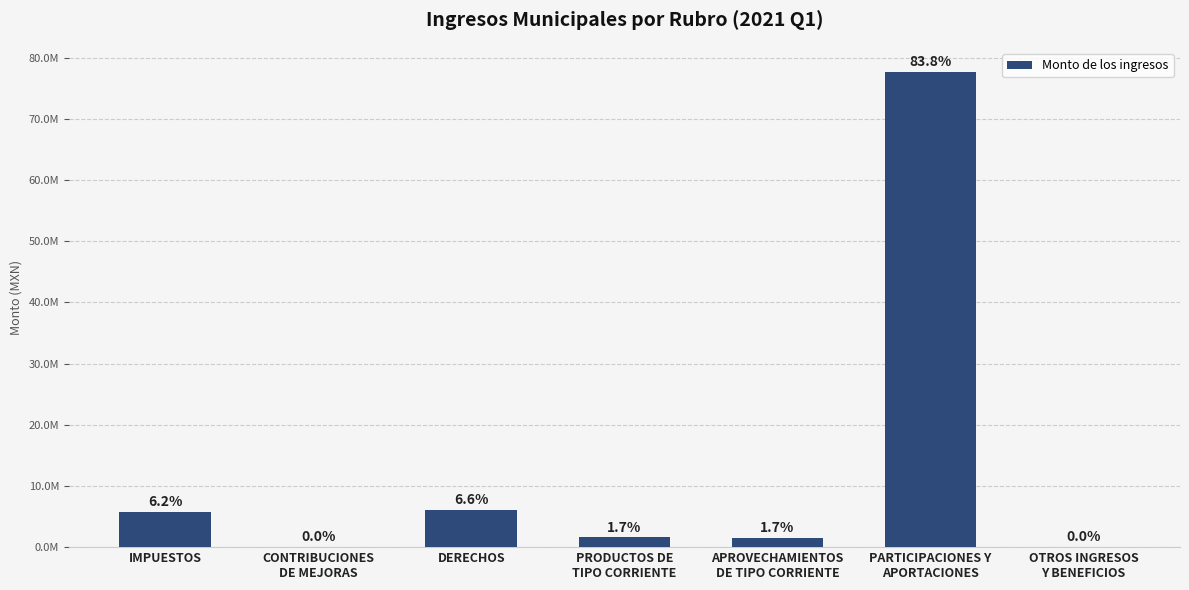

List the labels in order of value, largest first.

PARTICIPACIONES Y
APORTACIONES, DERECHOS, IMPUESTOS, PRODUCTOS DE
TIPO CORRIENTE, APROVECHAMIENTOS
DE TIPO CORRIENTE, CONTRIBUCIONES
DE MEJORAS, OTROS INGRESOS
Y BENEFICIOS